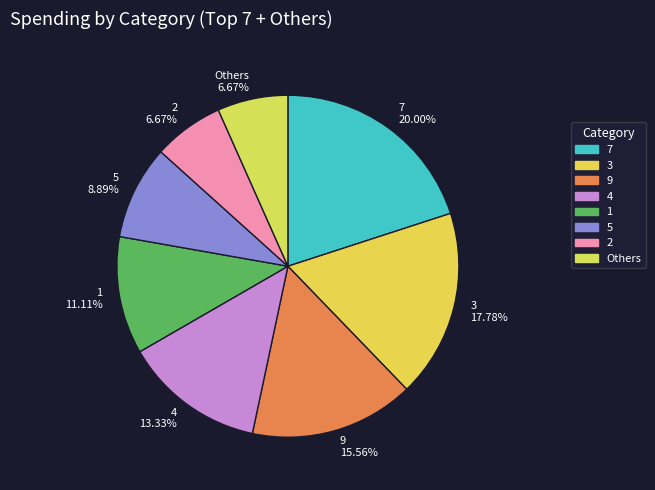

To the nearest percent, what is the combined percentage of 5 and 9?

24%